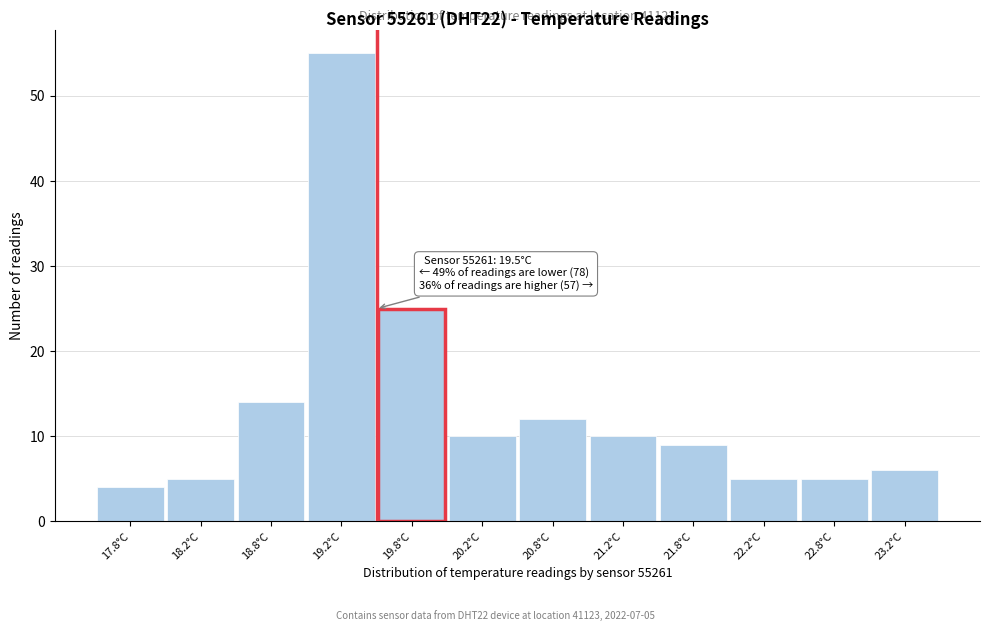

Which range on the x-axis has the tallest bar?

19.0 to 19.5